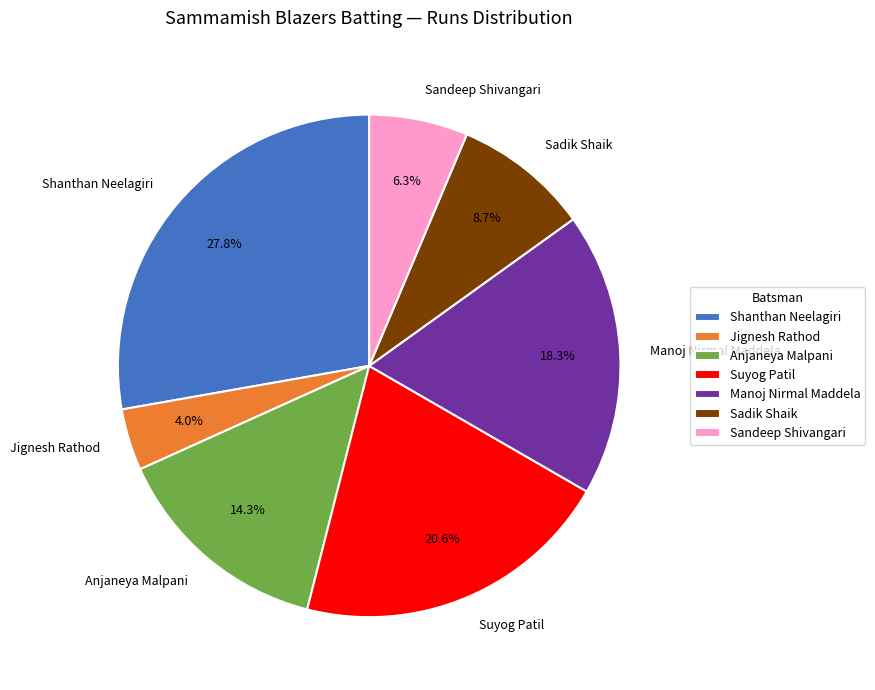

Rank the categories by value from highest to lowest.

Shanthan Neelagiri, Suyog Patil, Manoj Nirmal Maddela, Anjaneya Malpani, Sadik Shaik, Sandeep Shivangari, Jignesh Rathod